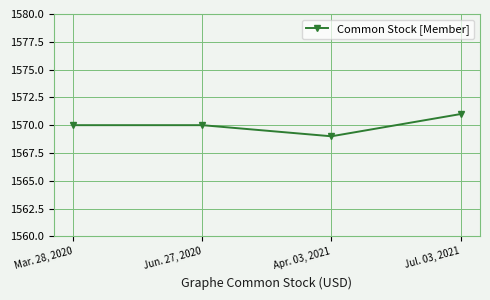

What position from the left is Mar. 28, 2020?

1